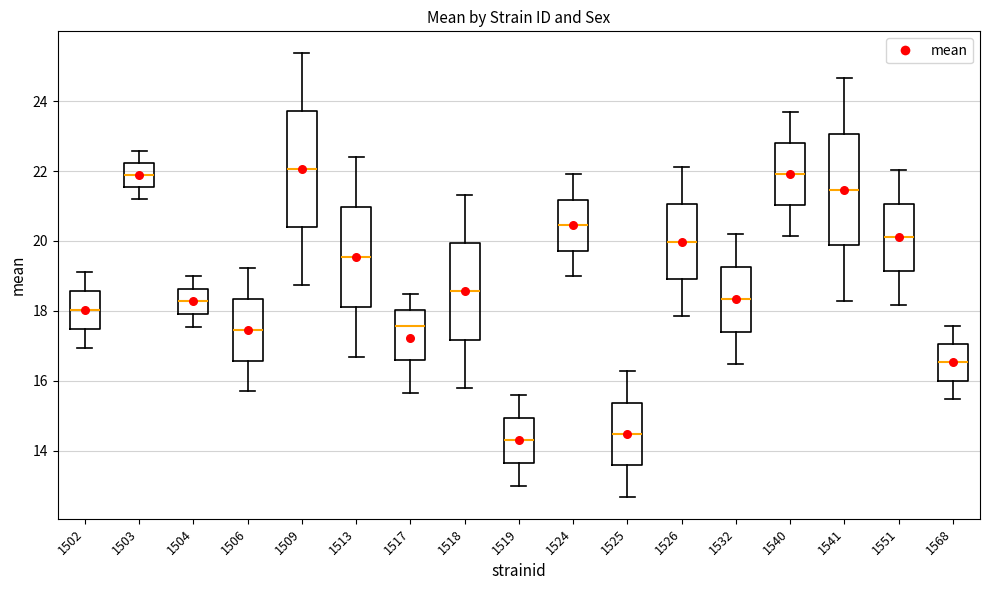

Where is the upper edge of the box at x = 1532 on the y-axis? The values are not printed on the chart, so give them approximately, as read against the axis.

19.2